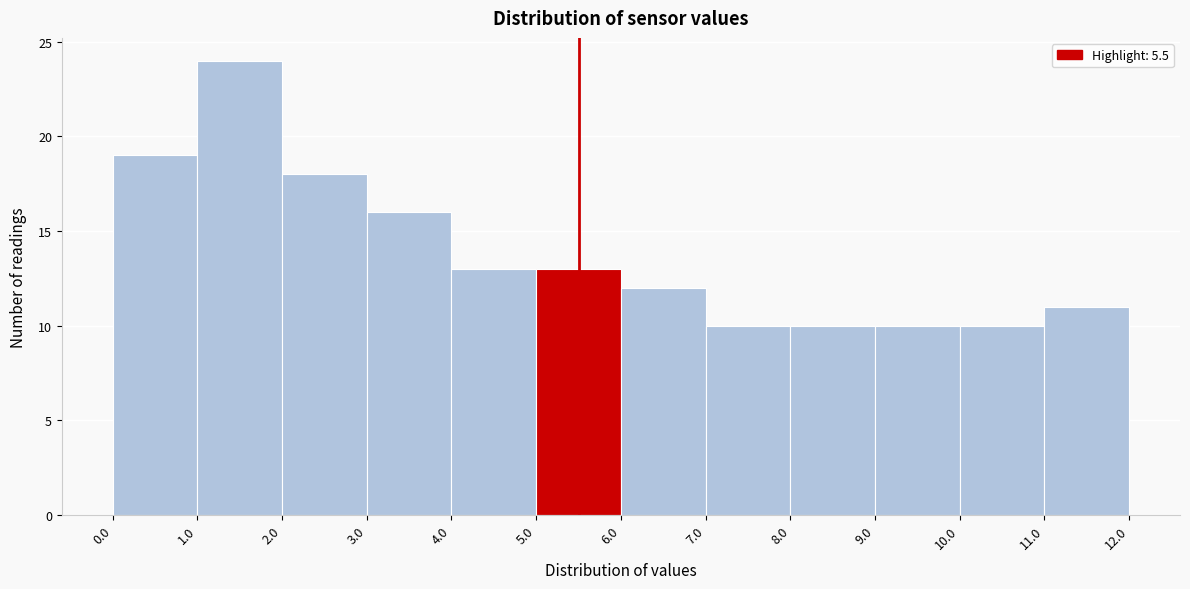

Reading left to right, transcribe this chart: for each bar, give the range it covers on the x-axis and its height. The values are not printed on the chart, so give them approximately, as read against the axis.

0.0 to 1.0: 19
1.0 to 2.0: 24
2.0 to 3.0: 18
3.0 to 4.0: 16
4.0 to 5.0: 13
5.0 to 6.0: 13
6.0 to 7.0: 12
7.0 to 8.0: 10
8.0 to 9.0: 10
9.0 to 10.0: 10
10.0 to 11.0: 10
11.0 to 12.0: 11